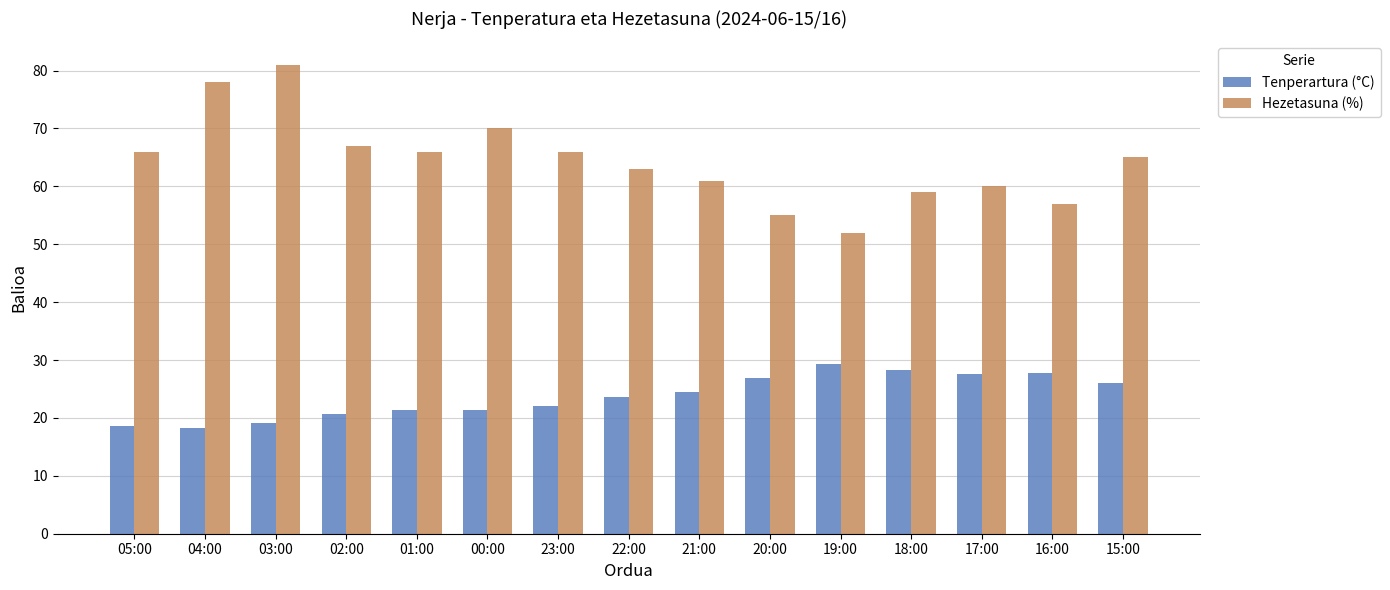

At which category is the sum across all series the highest?

03:00